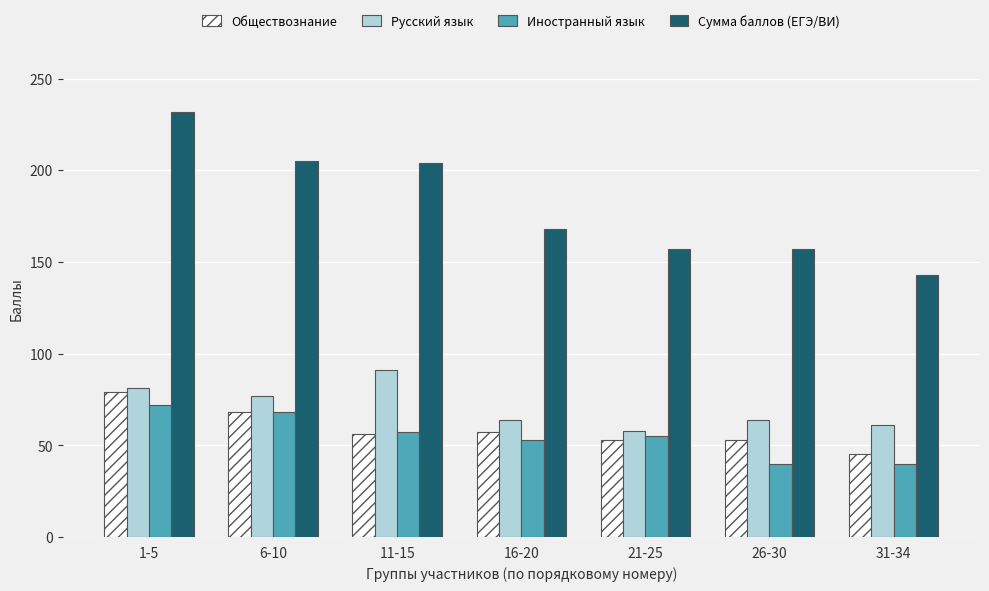

Which category has the lowest value in the Обществознание series?

31-34